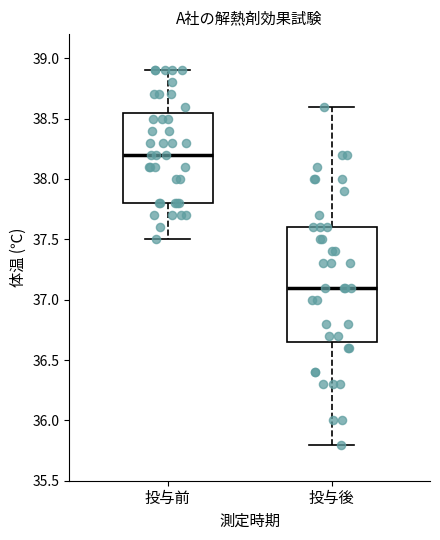

Which box is the tallest, from its lower edge to its upper edge?

投与後